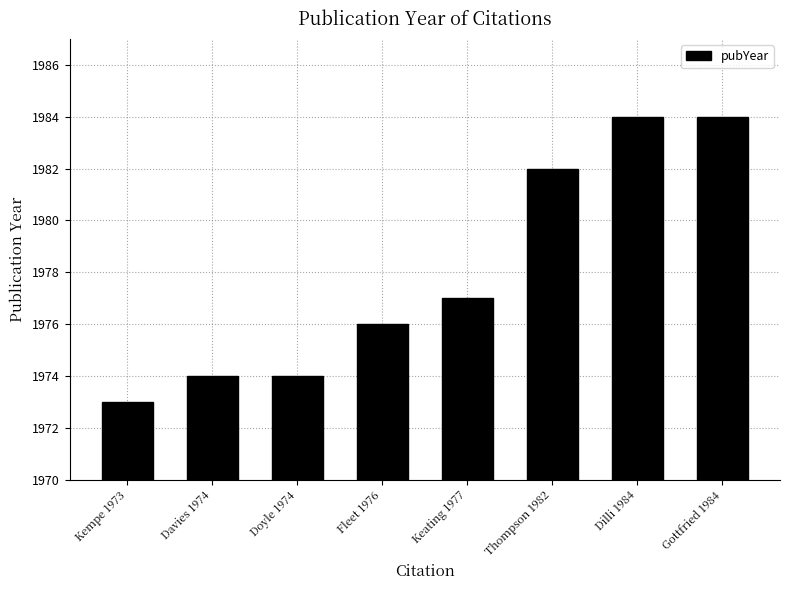

The chart shows a value of 3089 at Thompson 1982. True or false?

False